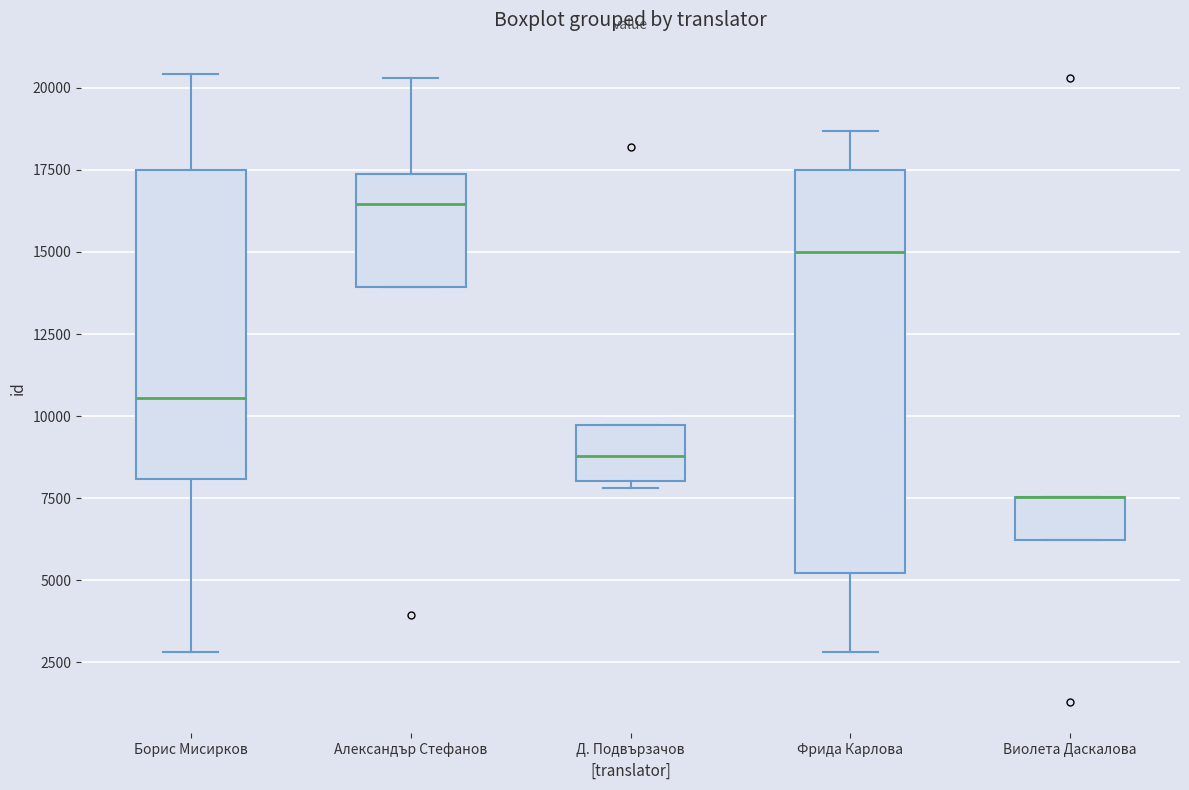

Which box is the tallest, from its lower edge to its upper edge?

Фрида Карлова